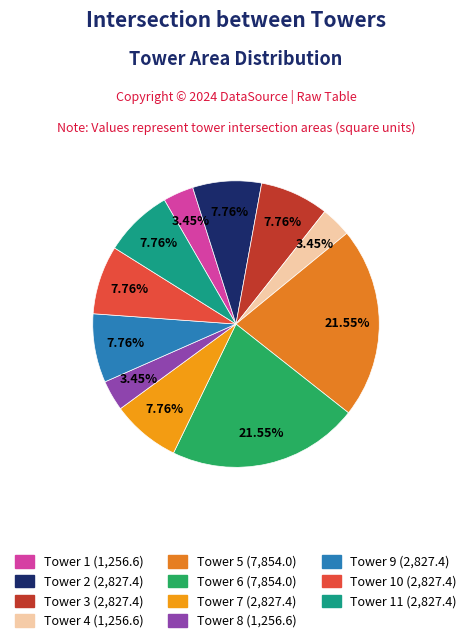

How many segments does this pie chart have?

11